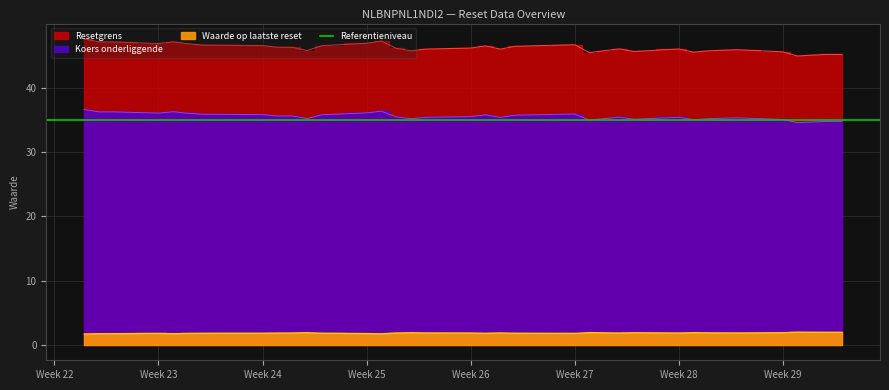

True or false: Koers onderliggende and Waarde op laatste reset cross at least once.

False